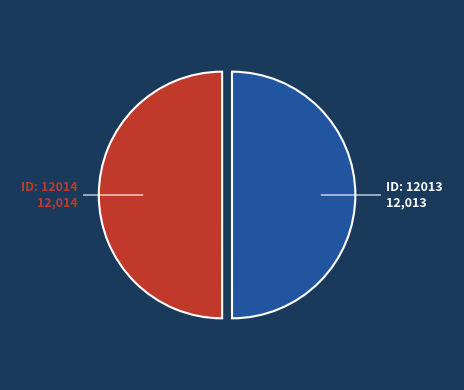

How many segments does this pie chart have?

2